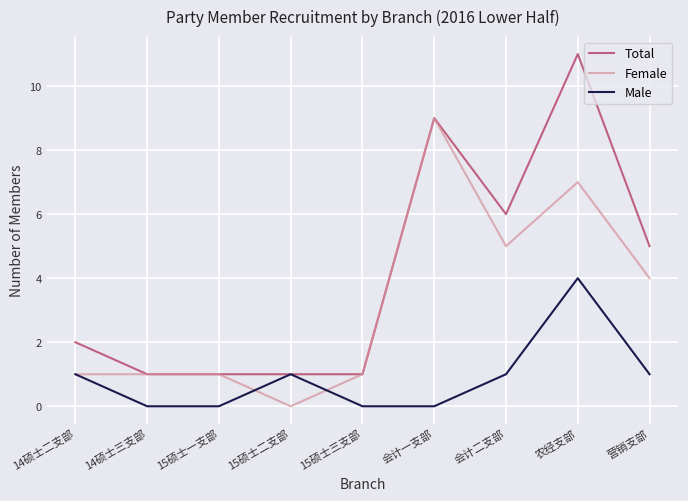

Rank the series by their maximum value, from highest to lowest.

Total, Female, Male